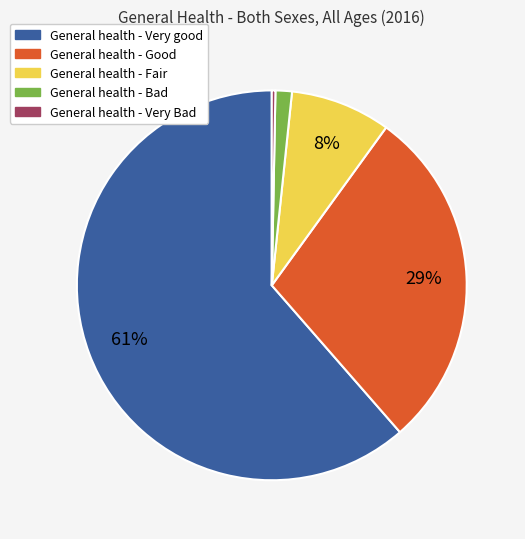

Count the number of slices in the pie.

5